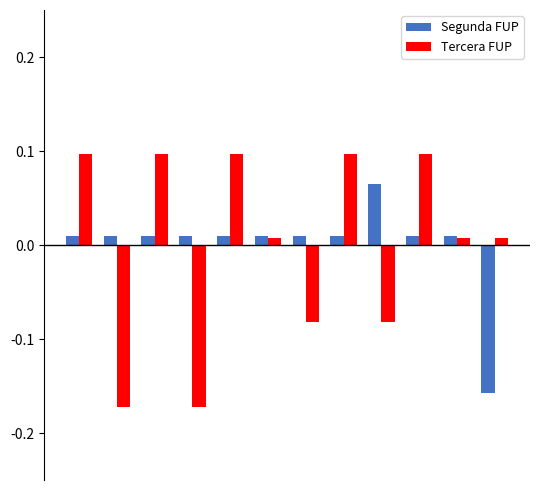

At how many categories does at least one series exceed 0?

12